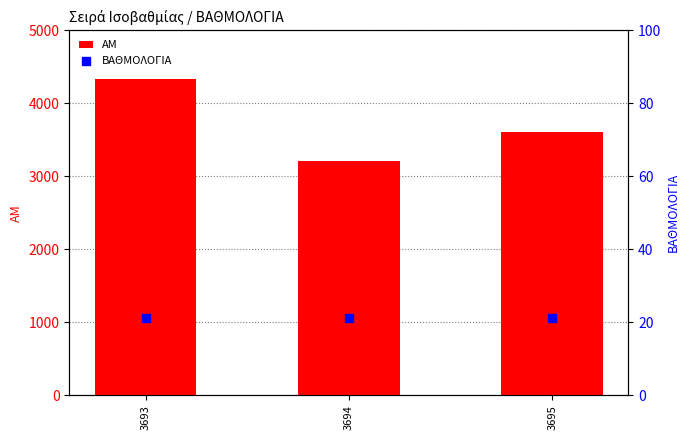

At how many categories does at least one series exceed 932?

3